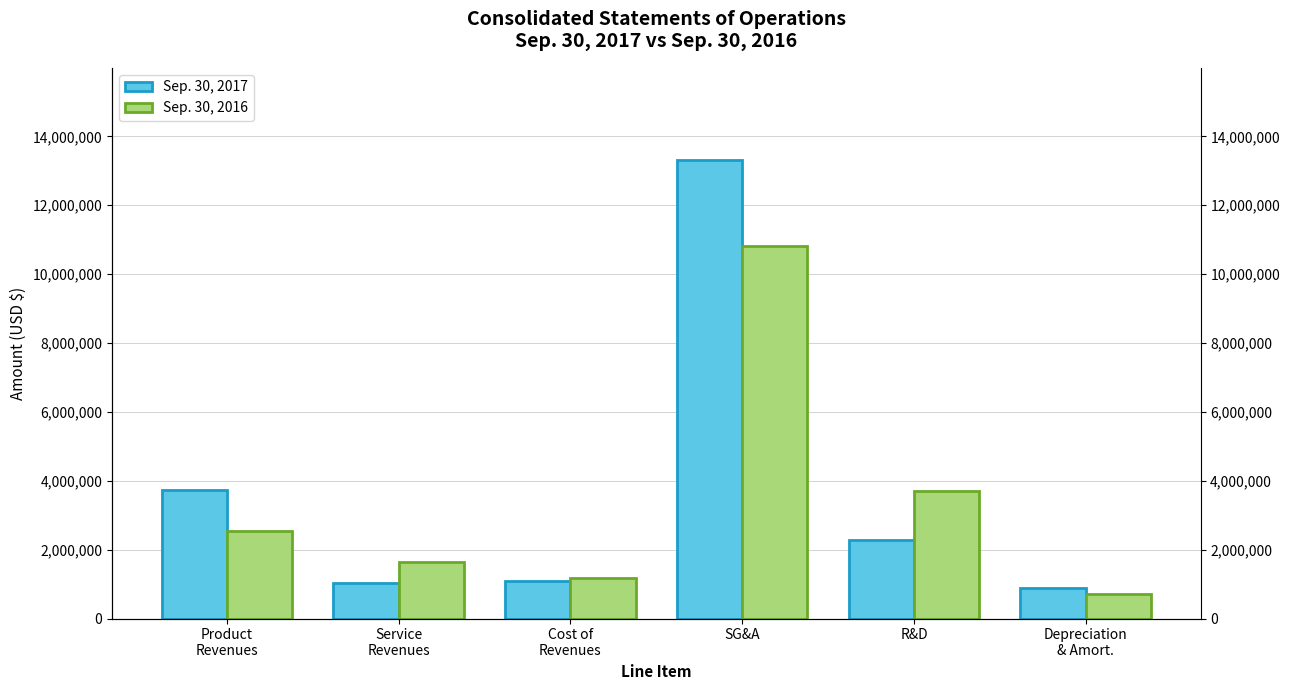

How many distinct data groups are displayed?

2